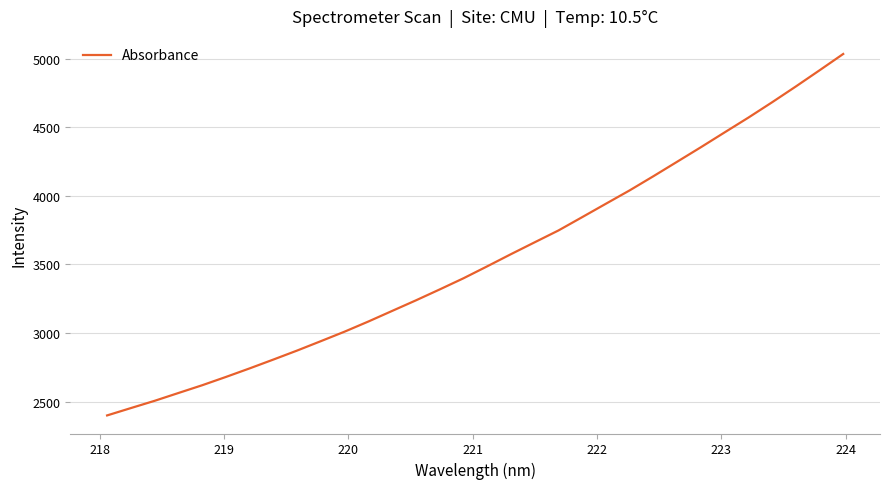

What is the maximum value shown in the chart?

5033.5